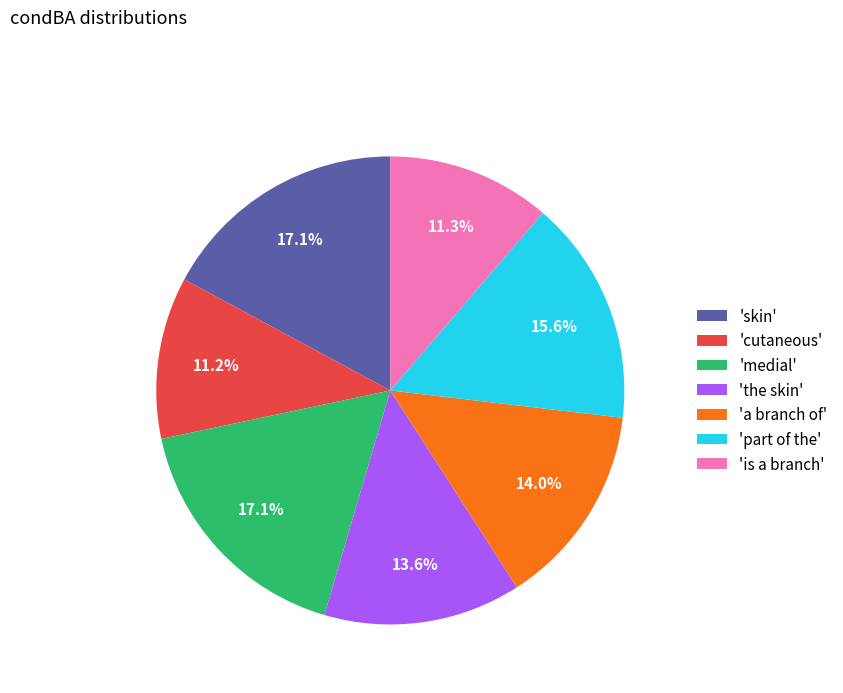

Between 'medial' and 'is a branch', which is larger?

'medial'